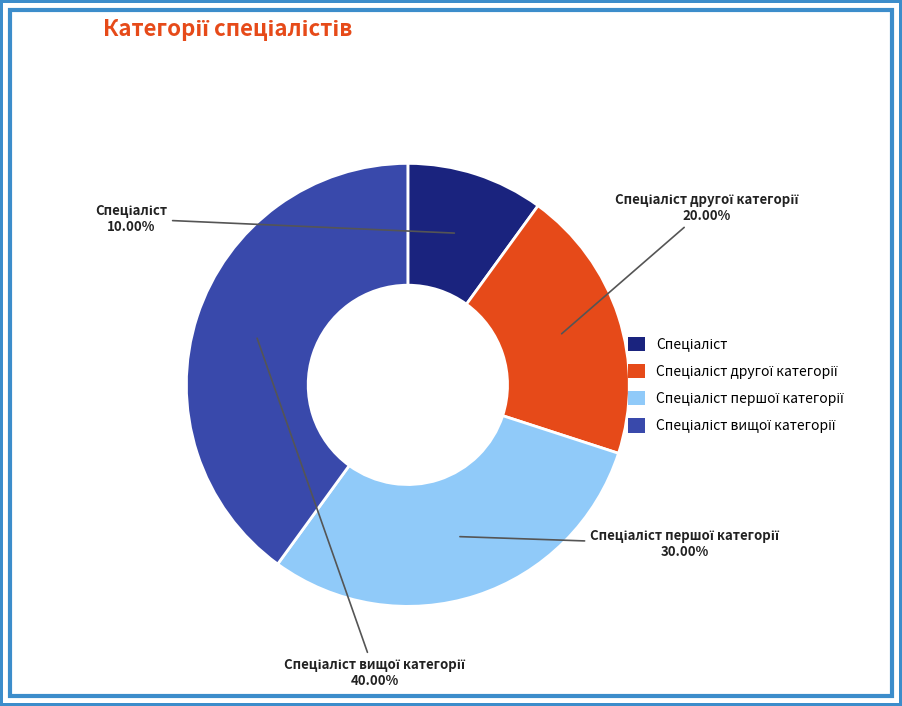

How many segments does this pie chart have?

4